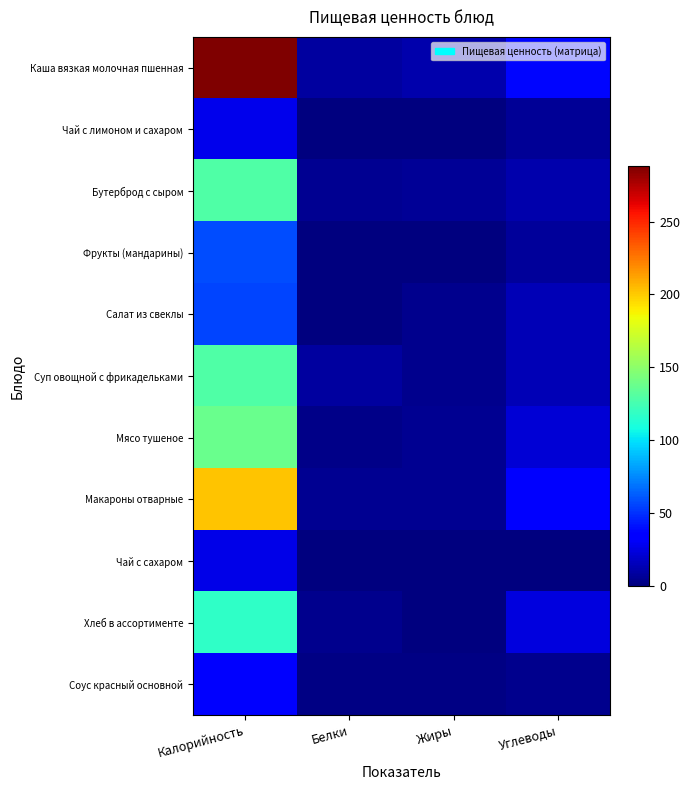

Which label corresponds to the largest value in the chart?

Калорийность